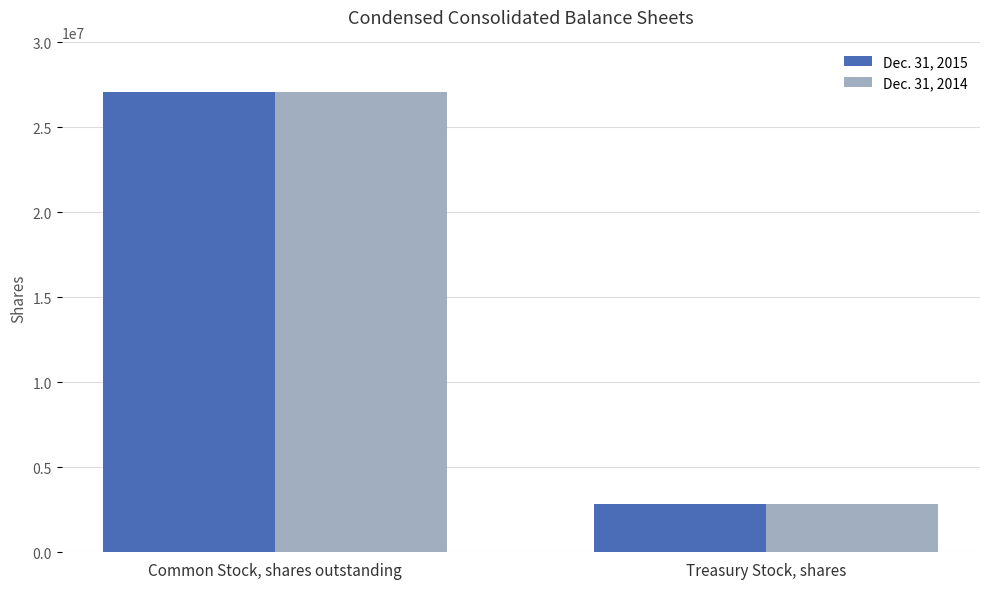

Which series has the largest range (max minus min)?

Dec. 31, 2015